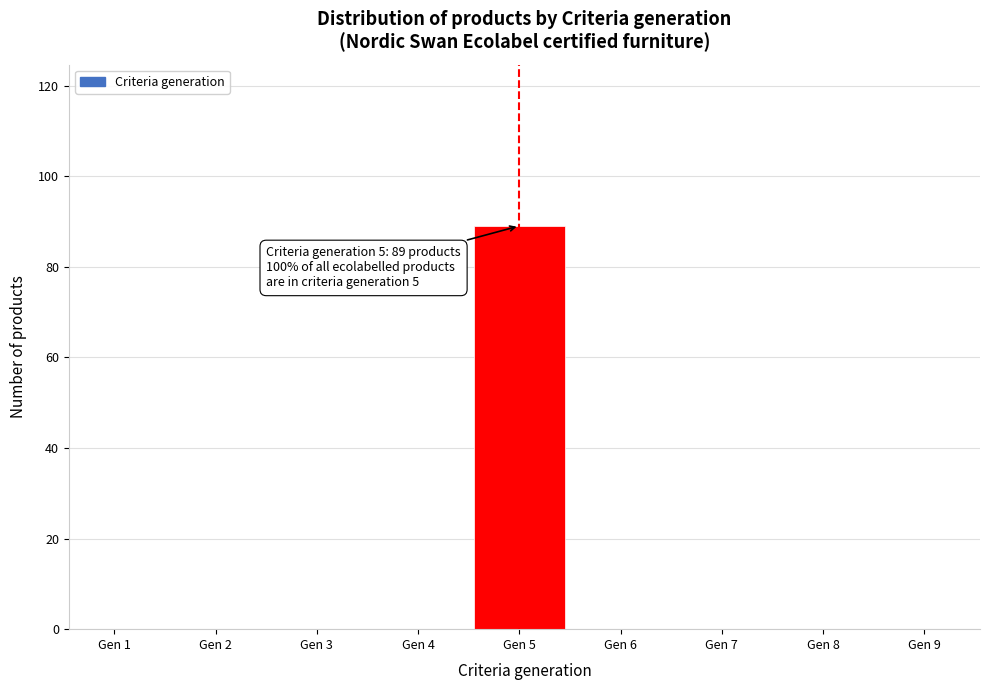

Reading left to right, extract all data points from this chart.

Gen 1=0	Gen 2=0	Gen 3=0	Gen 4=0	Gen 5=89	Gen 6=0	Gen 7=0	Gen 8=0	Gen 9=0